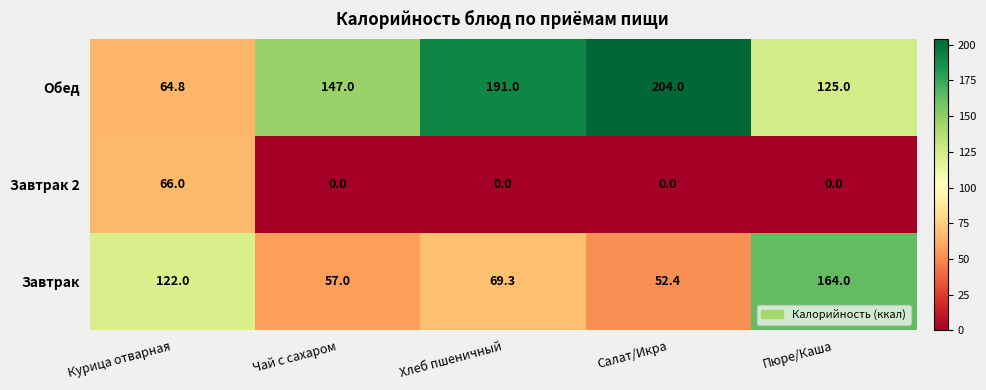

List the series in order of their overall mean, highest first.

Обед, Завтрак, Завтрак 2